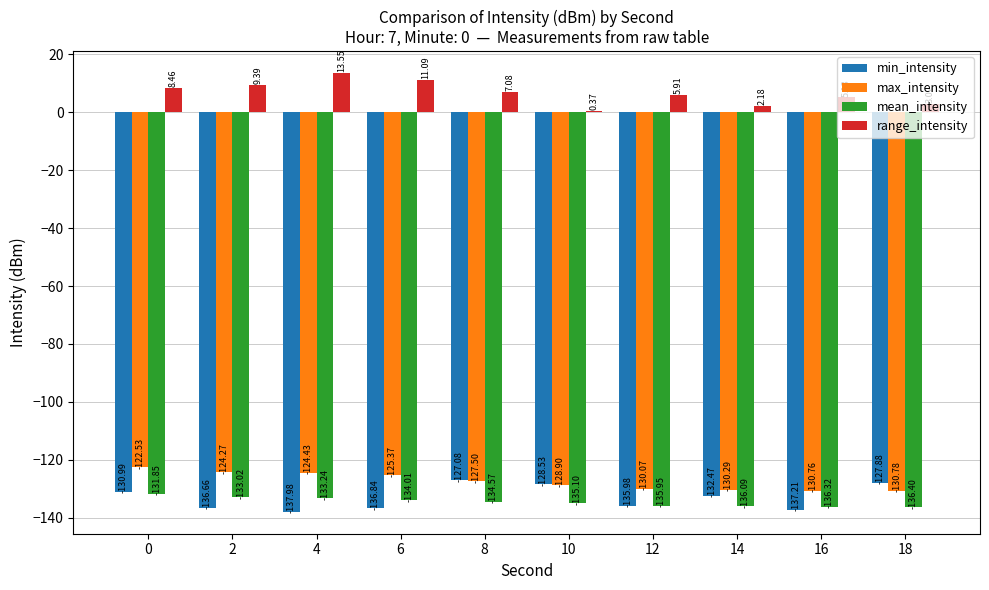

How many groups of bars are there?

10